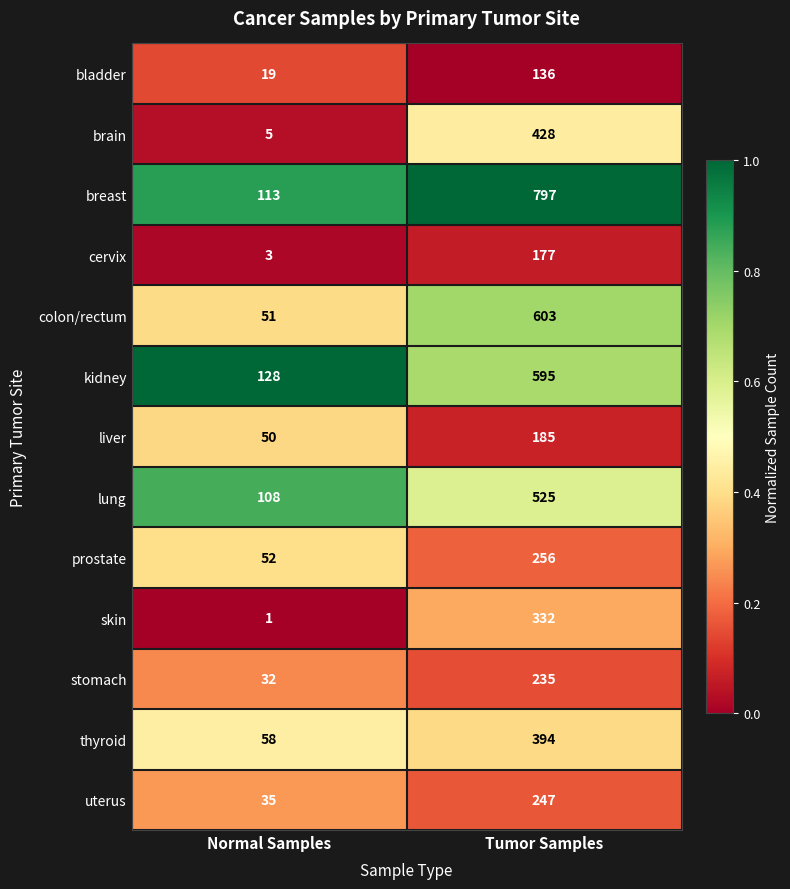

Reading left to right, what are all the values shown in this chart?

bladder: Normal Samples=19	Tumor Samples=136
brain: Normal Samples=5	Tumor Samples=428
breast: Normal Samples=113	Tumor Samples=797
cervix: Normal Samples=3	Tumor Samples=177
colon/rectum: Normal Samples=51	Tumor Samples=603
kidney: Normal Samples=128	Tumor Samples=595
liver: Normal Samples=50	Tumor Samples=185
lung: Normal Samples=108	Tumor Samples=525
prostate: Normal Samples=52	Tumor Samples=256
skin: Normal Samples=1	Tumor Samples=332
stomach: Normal Samples=32	Tumor Samples=235
thyroid: Normal Samples=58	Tumor Samples=394
uterus: Normal Samples=35	Tumor Samples=247